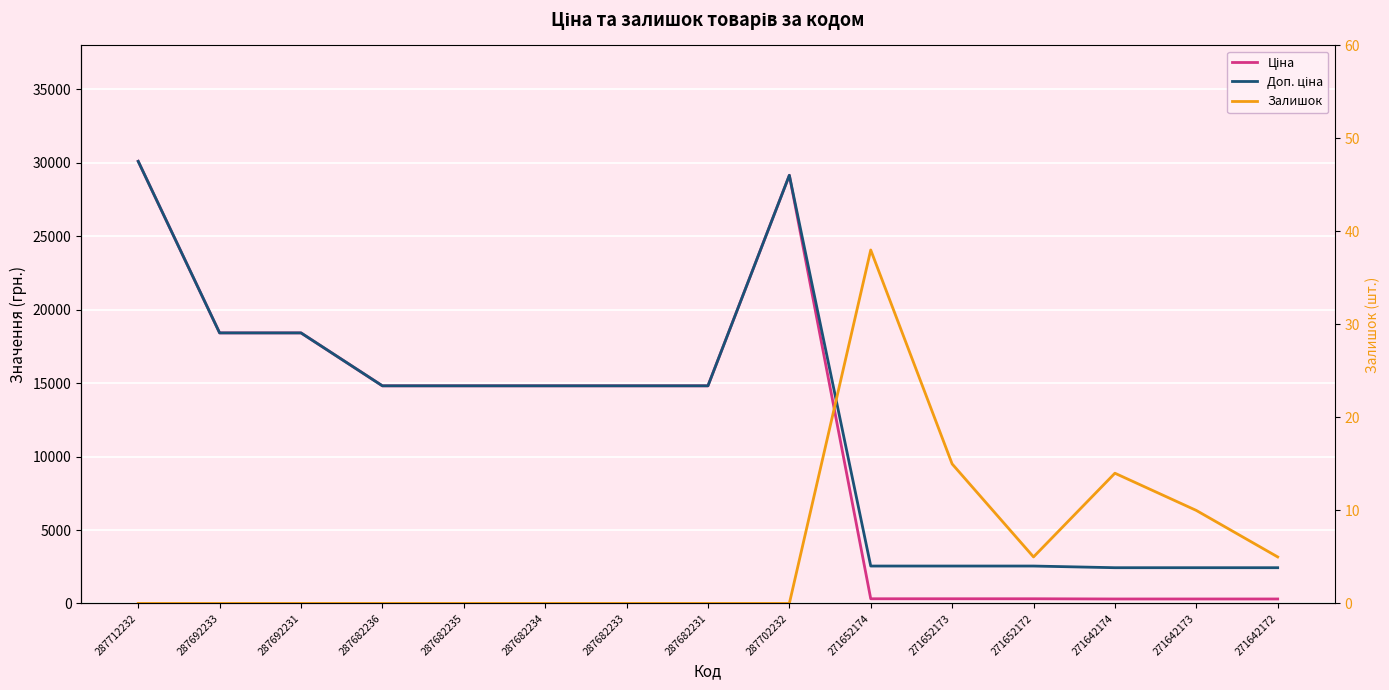

Is it true that Доп. ціна equals 14817.6 at 287682234?

True